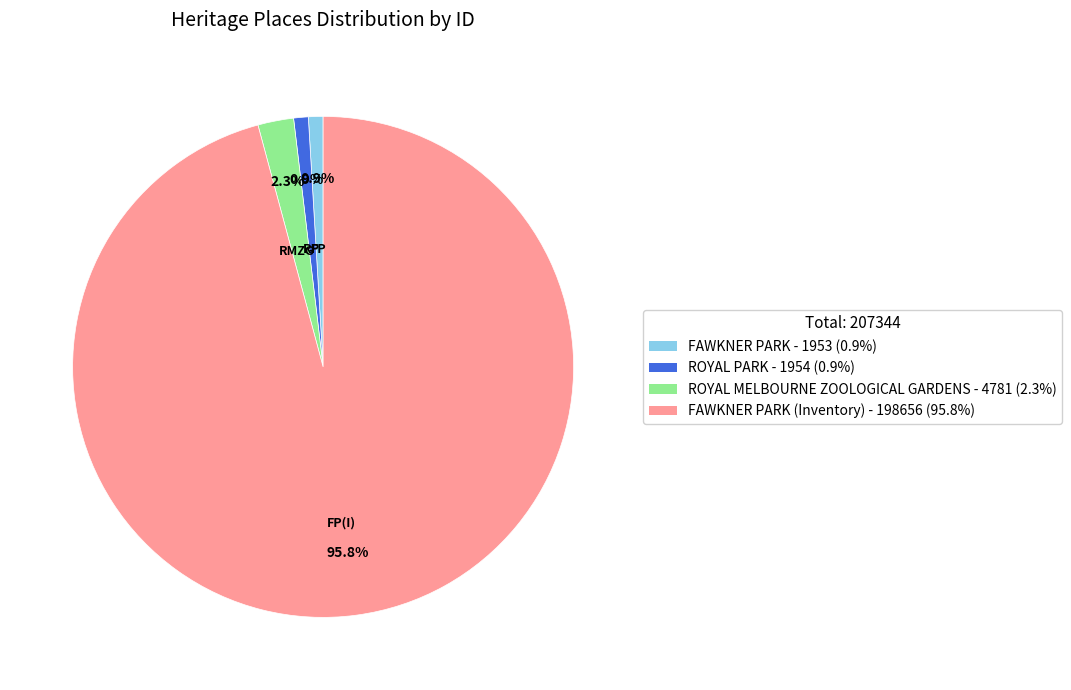

What percentage is NOT represented by ROYAL PARK - 1954 (0.9%)?

99.1%